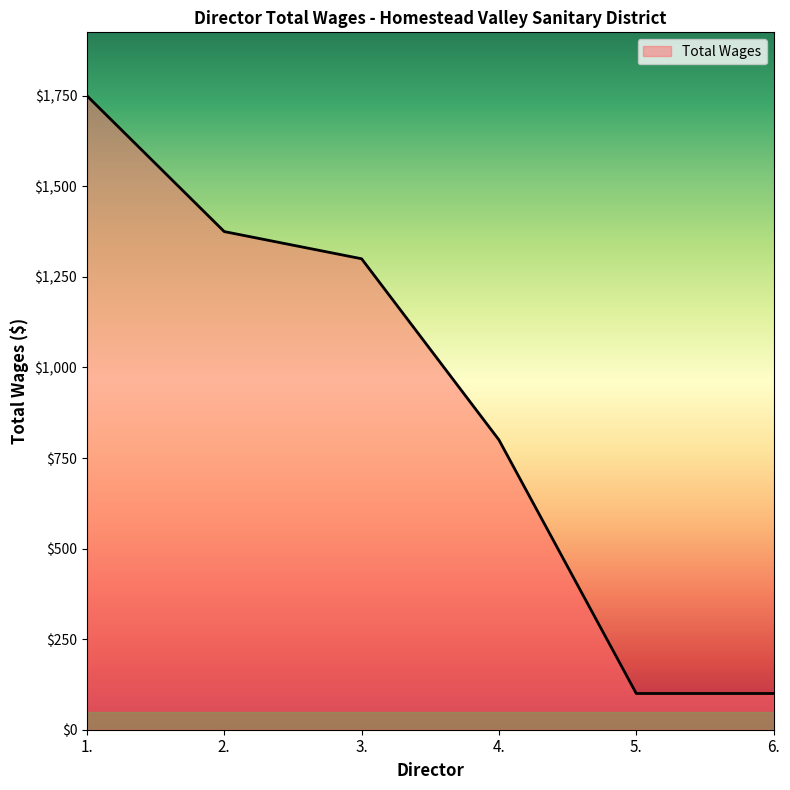

True or false: the data shows 494 at 3..

False